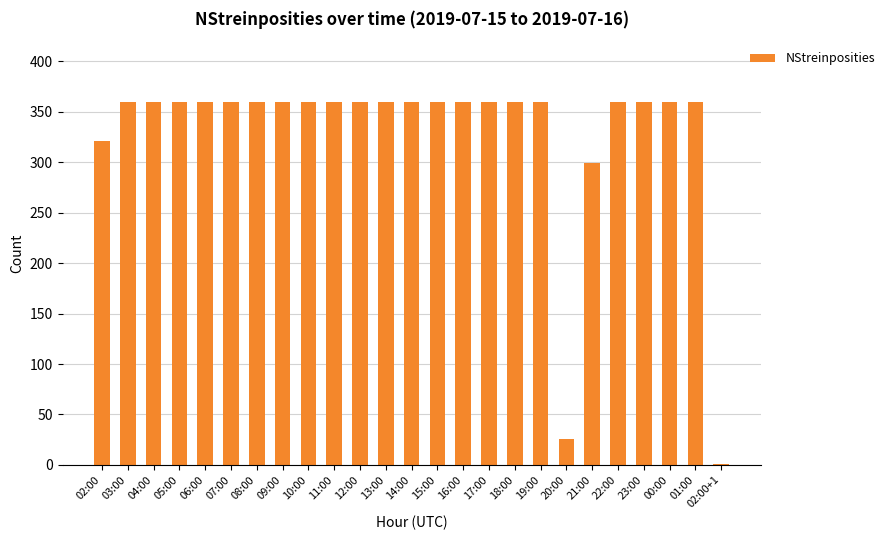

Approximately how many times larger is the value at 17:00 compared to 09:00?

1.0